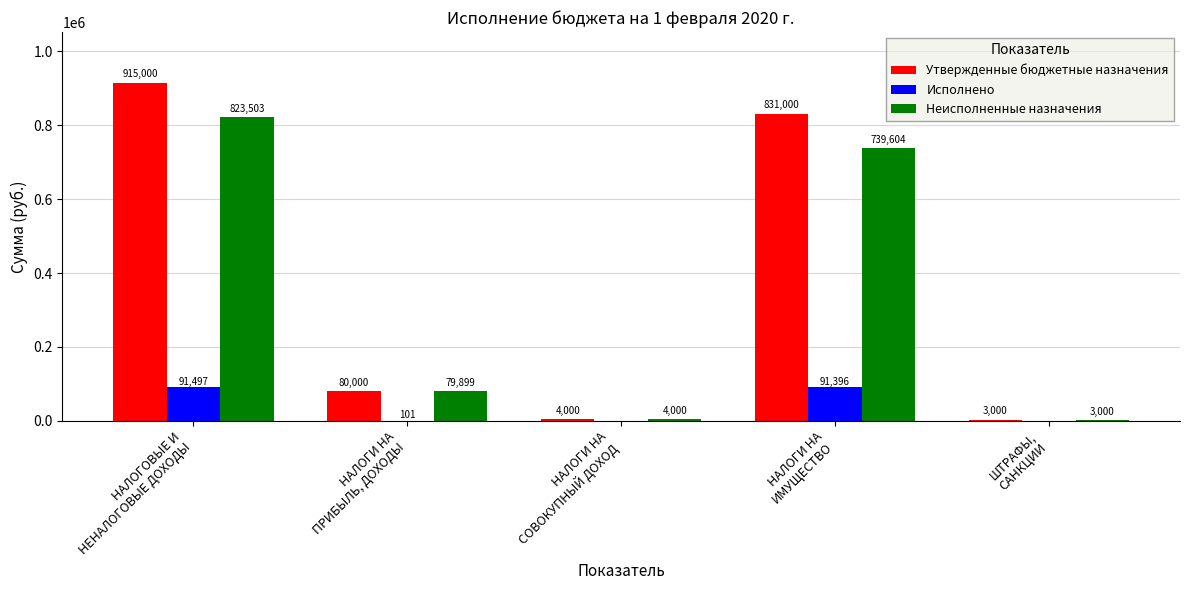

What is the highest value of the Утвержденные бюджетные назначения series?

915000.0